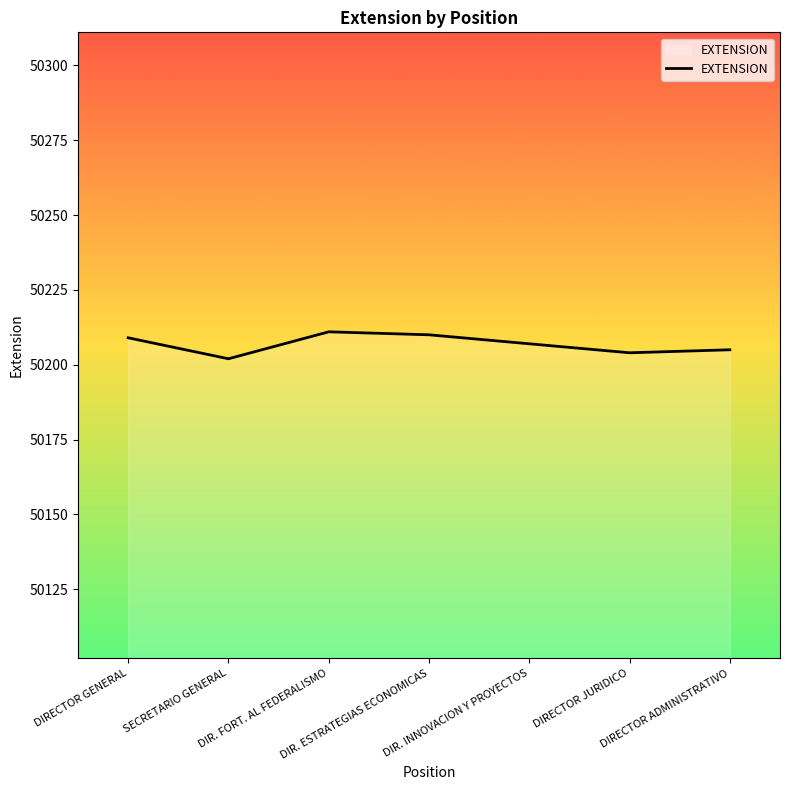

What is the greatest value displayed?

50211